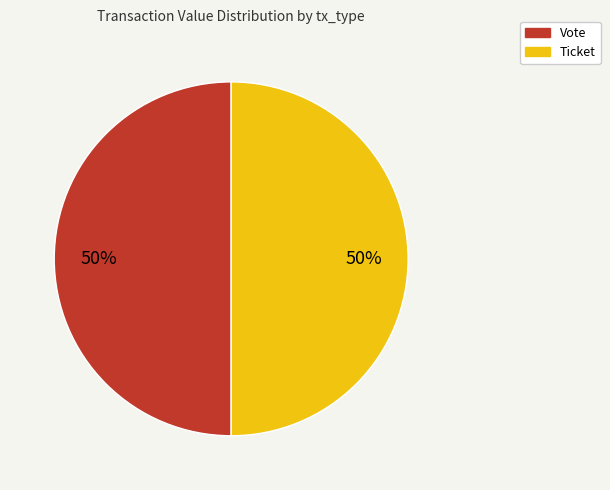

To the nearest percent, what is the average slice percentage?

50%